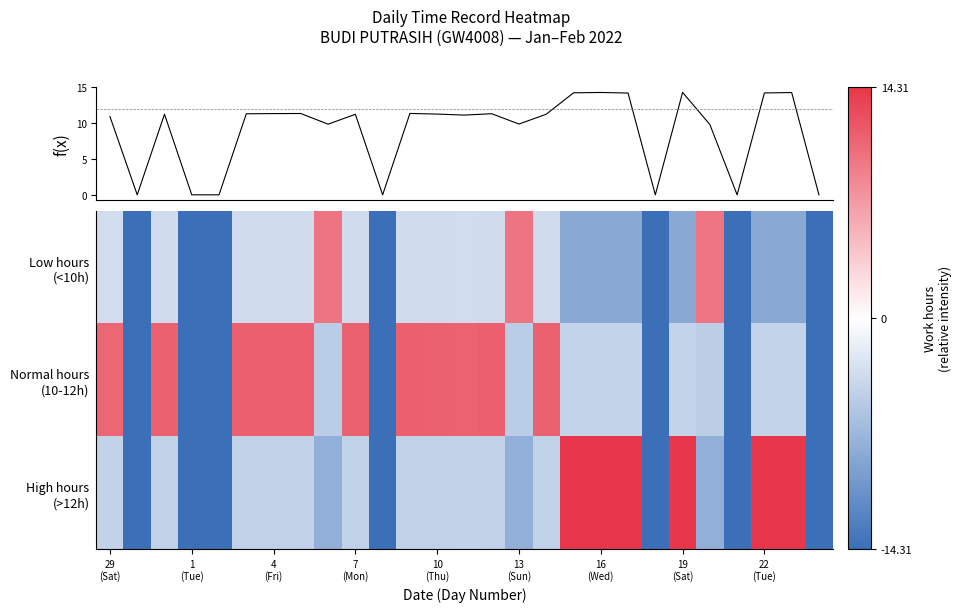

What is the sum of all High hours (>12h) values?

-87.8